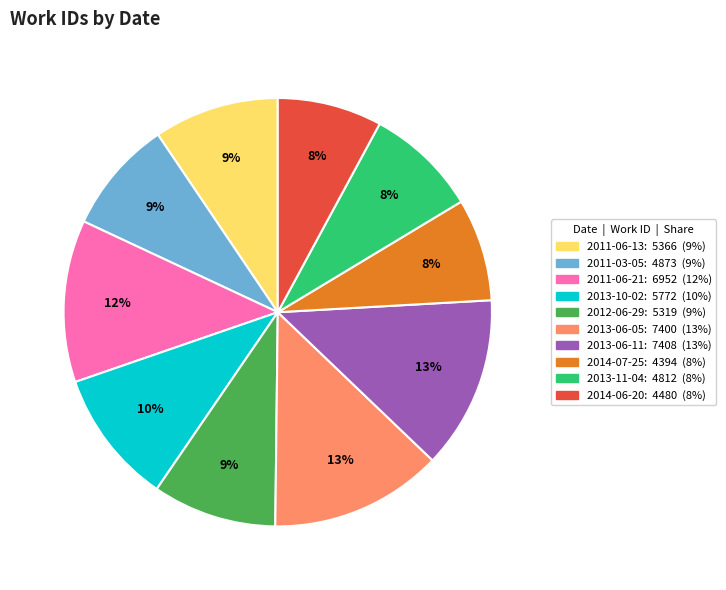

What is the ratio of the value at 2011-06-13 to the value at 2013-06-11?

0.7